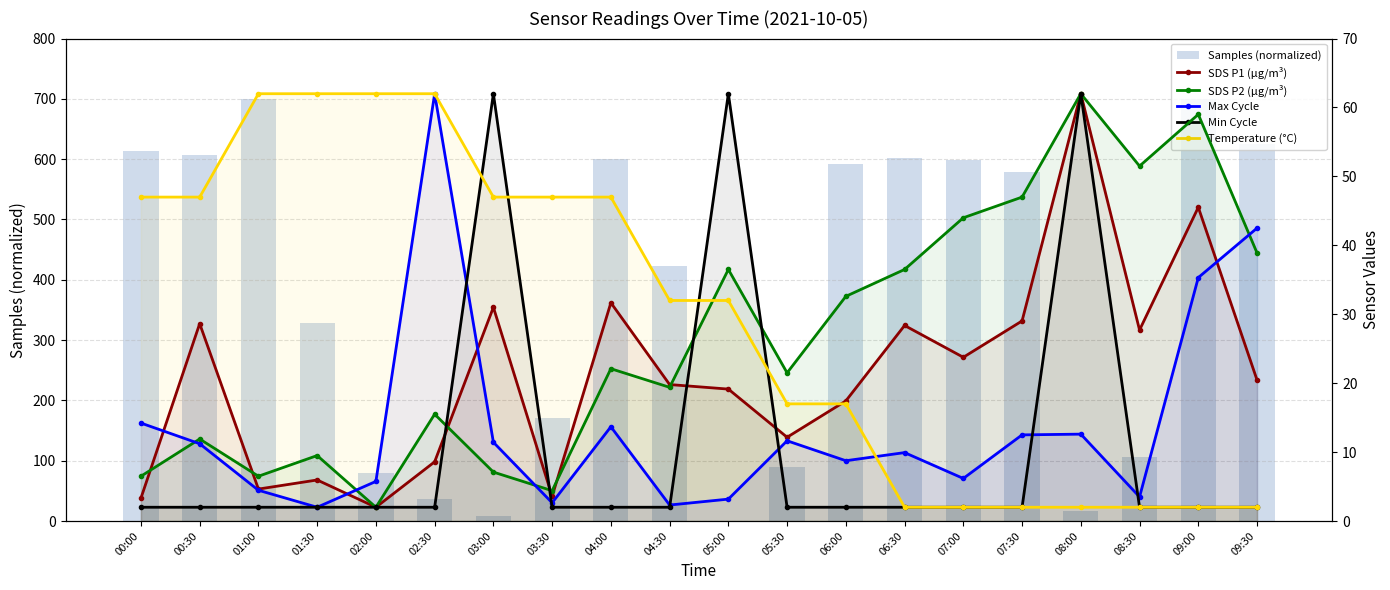

Reading left to right, what are all the values shown in this chart?

Samples (normalized): 613.0	606.7	699.0	329.1	80.0	36.3	7.9	171.0	600.1	423.1	0.0	89.2	592.1	601.7	598.7	578.0	17.0	106.8	700.0	625.9
SDS P1 (µg/m³): 3.3	28.6	4.6	6.0	2.0	8.6	31.0	3.6	31.7	19.8	19.1	12.2	17.4	28.4	23.8	29.0	62.0	27.7	45.5	20.5
SDS P2 (µg/m³): 6.5	11.9	6.5	9.5	2.0	15.5	7.1	4.4	22.1	19.4	36.5	21.5	32.6	36.5	44.0	47.0	62.0	51.5	59.0	38.9
Max Cycle: 14.2	11.2	4.5	2.0	5.8	62.0	11.4	2.6	13.7	2.3	3.2	11.6	8.8	9.9	6.2	12.5	12.6	3.5	35.3	42.5
Min Cycle: 2.0	2.0	2.0	2.0	2.0	2.0	62.0	2.0	2.0	2.0	62.0	2.0	2.0	2.0	2.0	2.0	62.0	2.0	2.0	2.0
Temperature (°C): 47.0	47.0	62.0	62.0	62.0	62.0	47.0	47.0	47.0	32.0	32.0	17.0	17.0	2.0	2.0	2.0	2.0	2.0	2.0	2.0